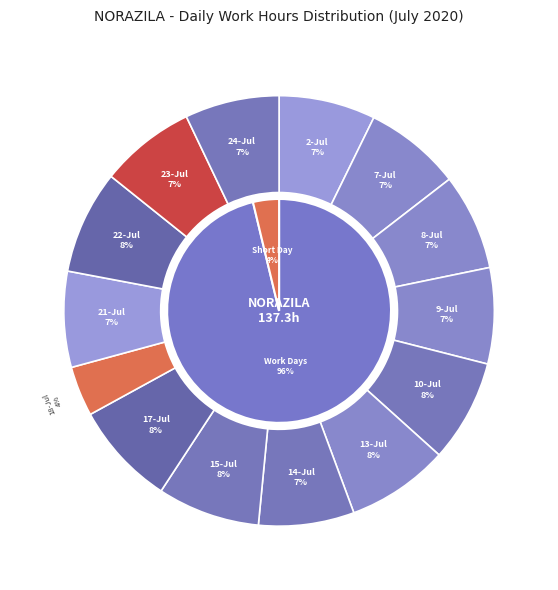

To the nearest percent, what is the difference between the 24-Jul and 15-Jul slice percentages?

1%